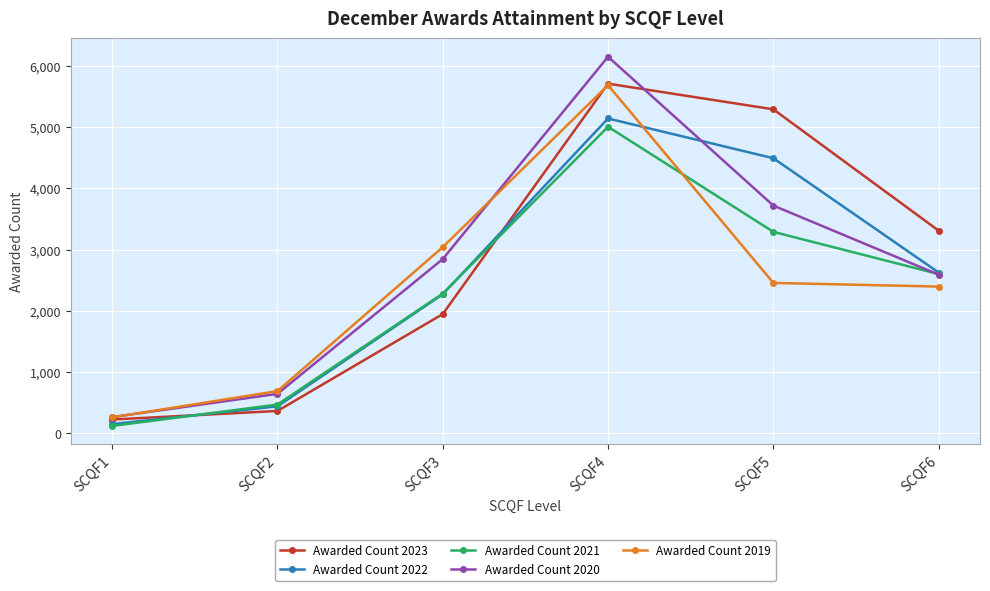

Between SCQF2 and SCQF6, which series saw the biggest shift?

Awarded Count 2023